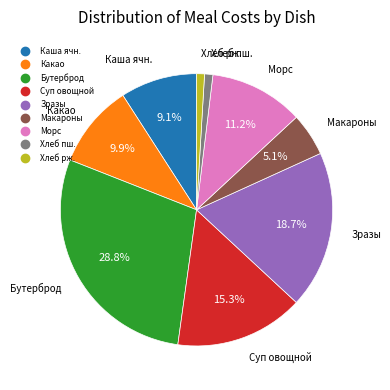

Does any single category account for the majority?

No